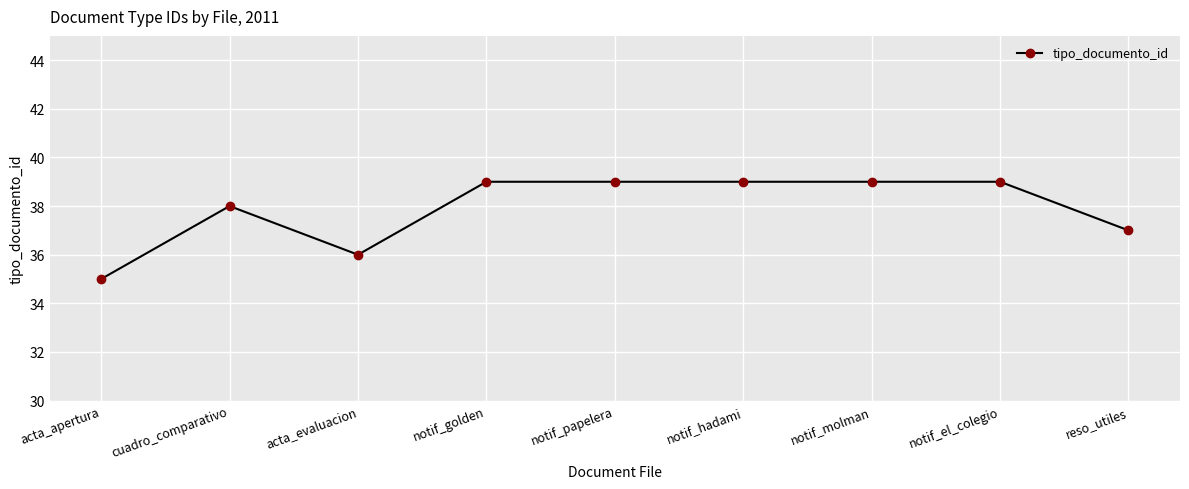

How many data points does each series have?

9